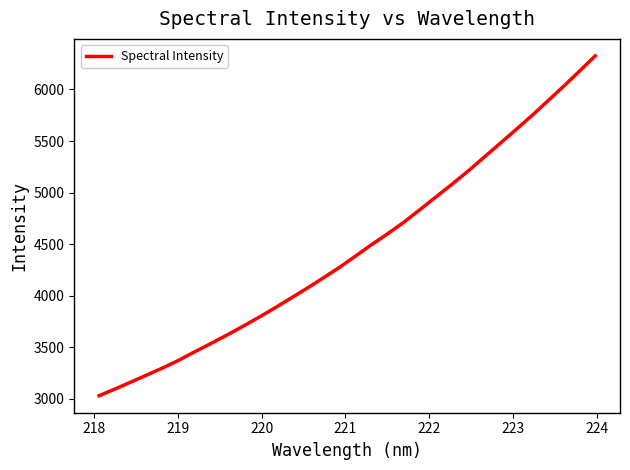

What is the minimum value shown in the chart?

3028.4